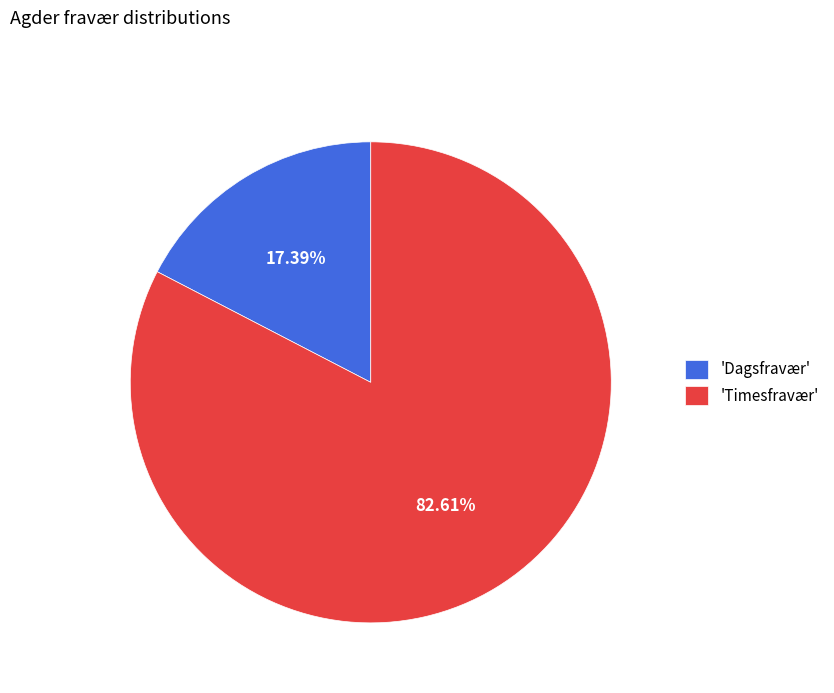

Is the sum of 'Timesfravær' and 'Dagsfravær' greater than half?

Yes